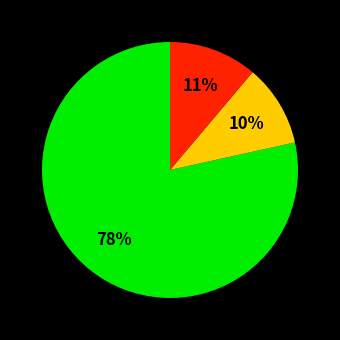

Does any single category account for the majority?

Yes